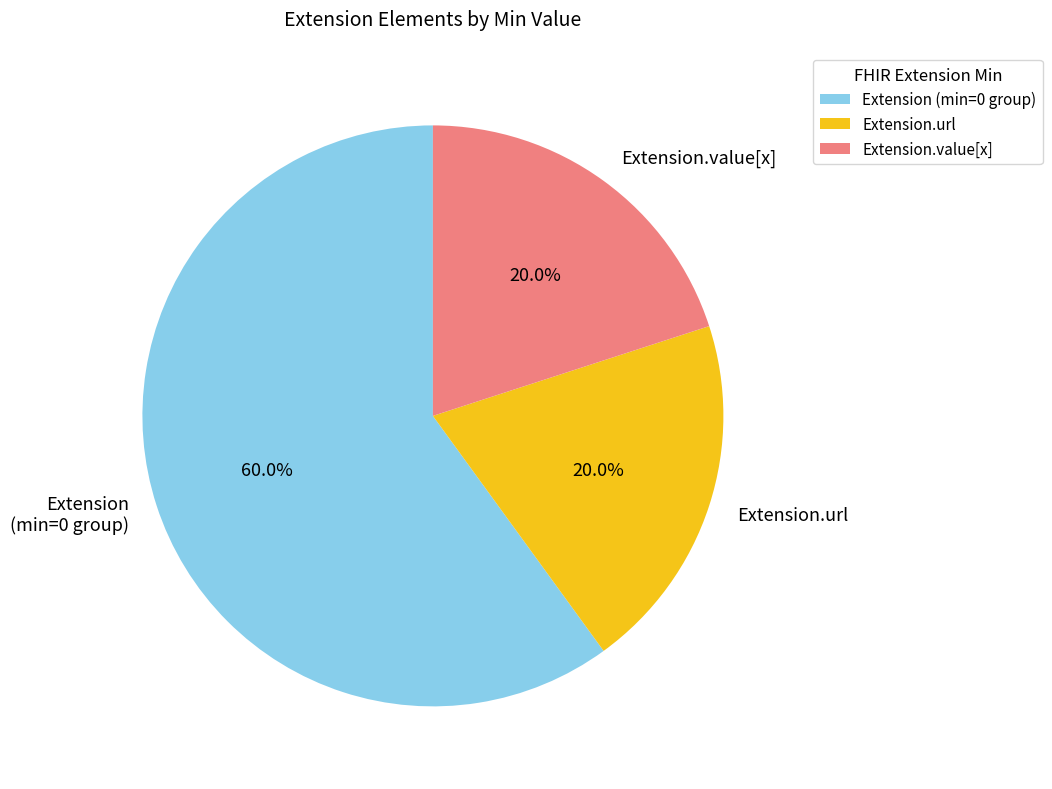

True or false: Extension.value[x] accounts for 43% of the total.

False